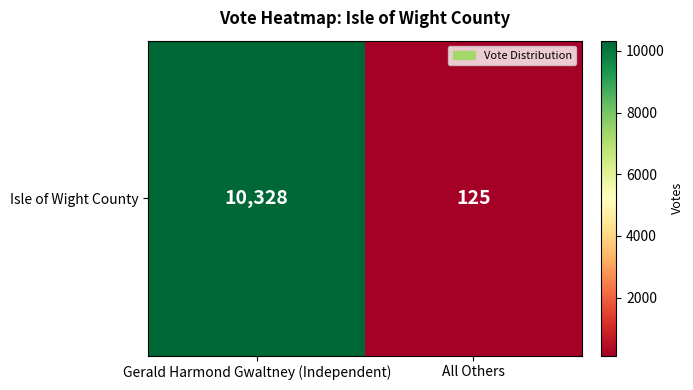

Reading right to left, extract all data points from this chart.

All Others=125	Gerald Harmond Gwaltney (Independent)=10328